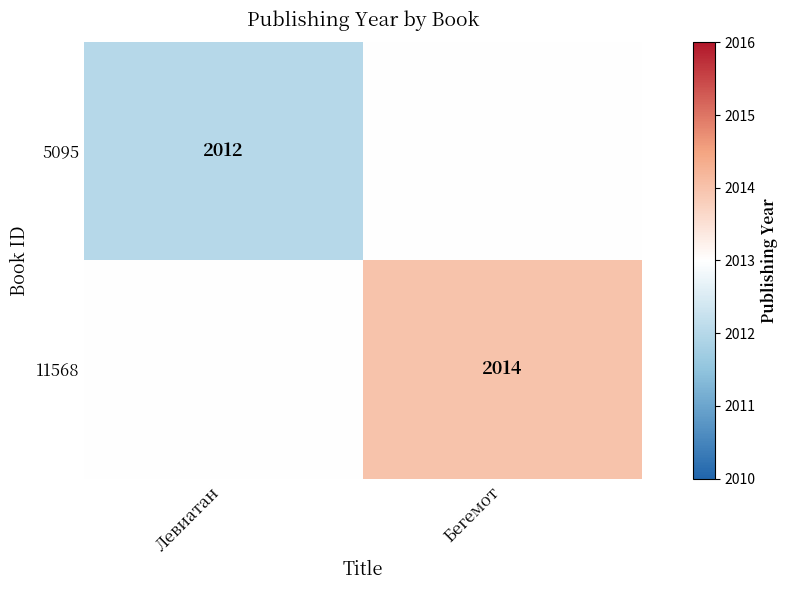

The 5095 series shows 2012 at Левиатан. True or false?

True